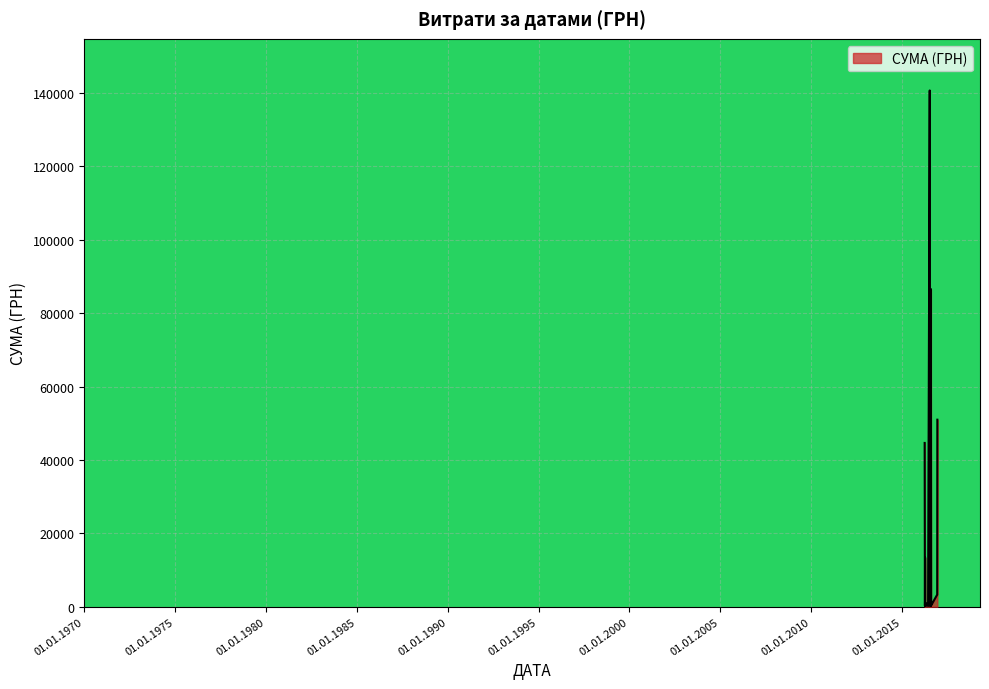

What is the greatest value displayed?

140706.2